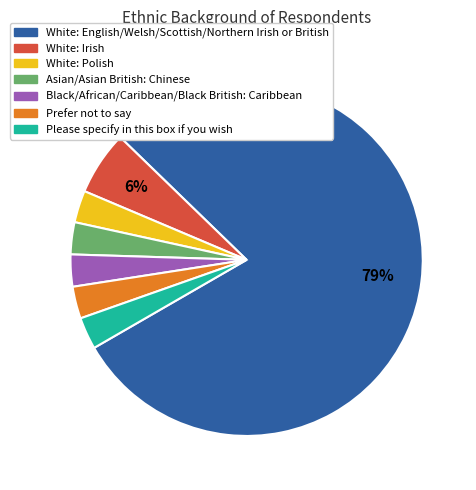

Which category has the biggest portion of the pie?

White: English/Welsh/Scottish/Northern Irish or British